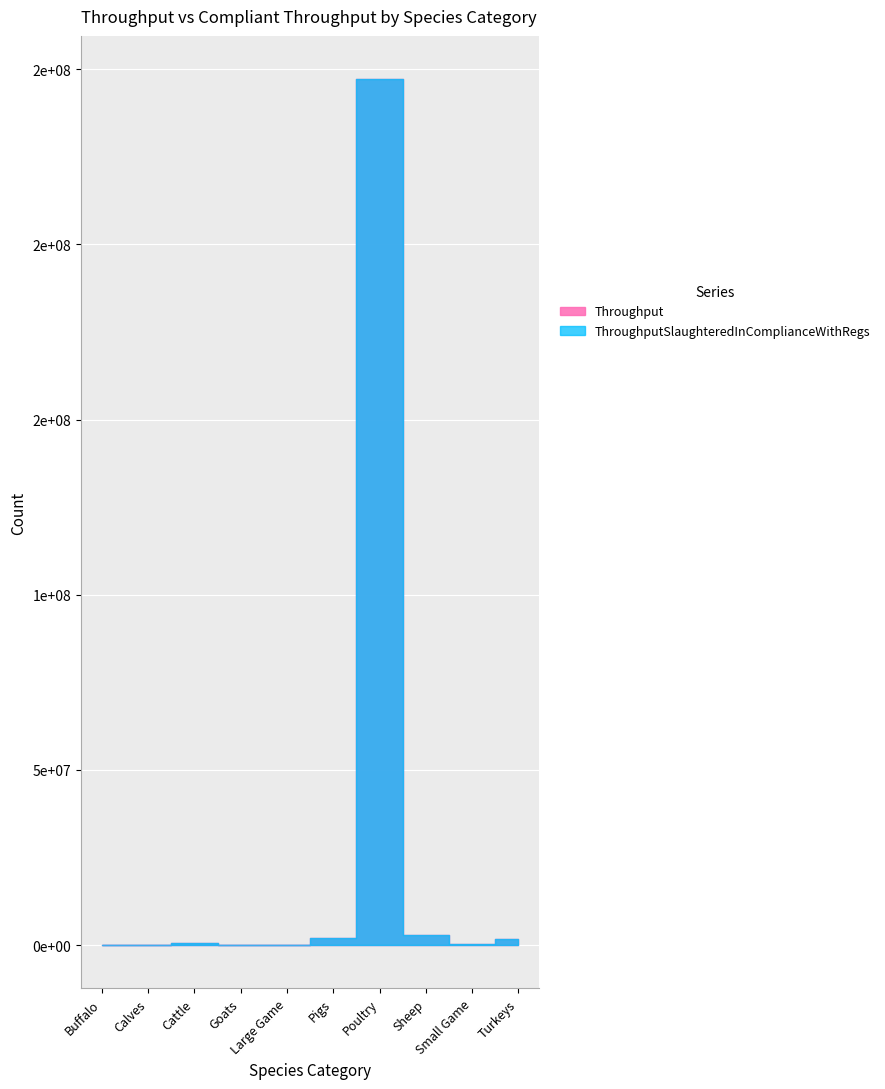

Reading left to right, extract all data points from this chart.

Throughput: 62	20490	458682	9347	24479	2051273	247151946	2872881	364221	1805236
ThroughputSlaughteredInComplianceWithRegs: 62	20490	458635	9347	24479	2051268	247151377	2872731	364221	1805236